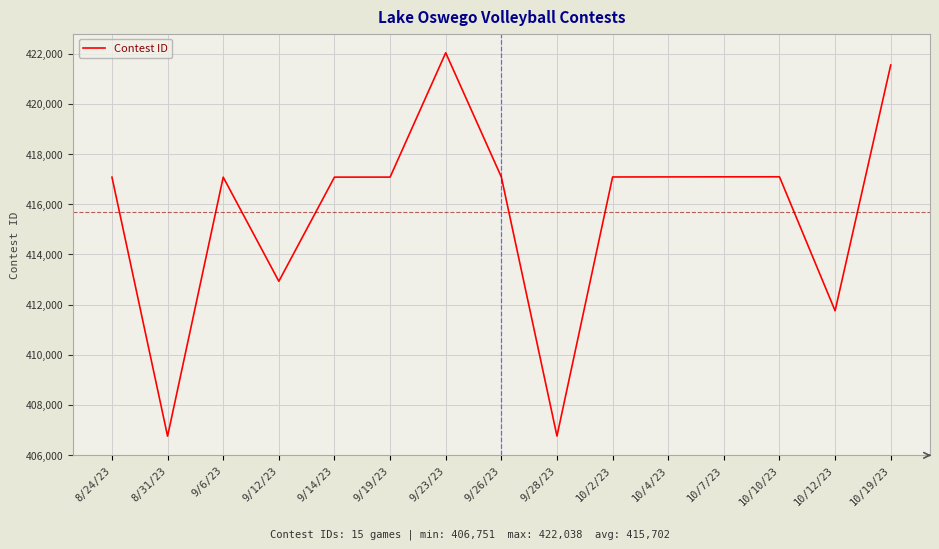

Is it true that the value at 10/2/23 is 736046?

False